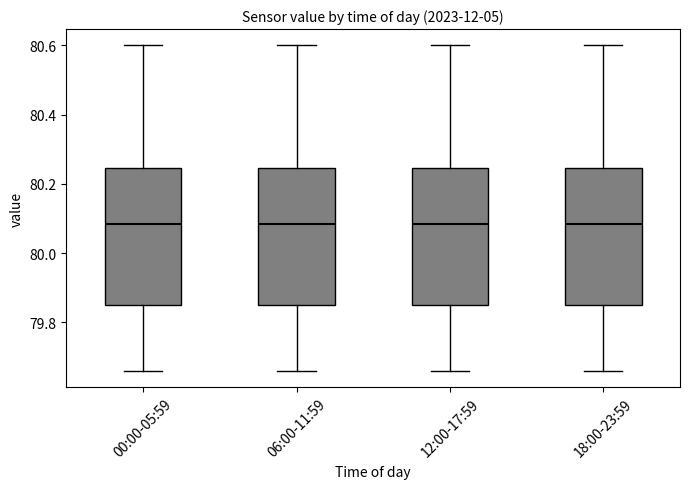

Where does the median line of the box for 12:00-17:59 sit on the y-axis? The values are not printed on the chart, so give them approximately, as read against the axis.

80.08